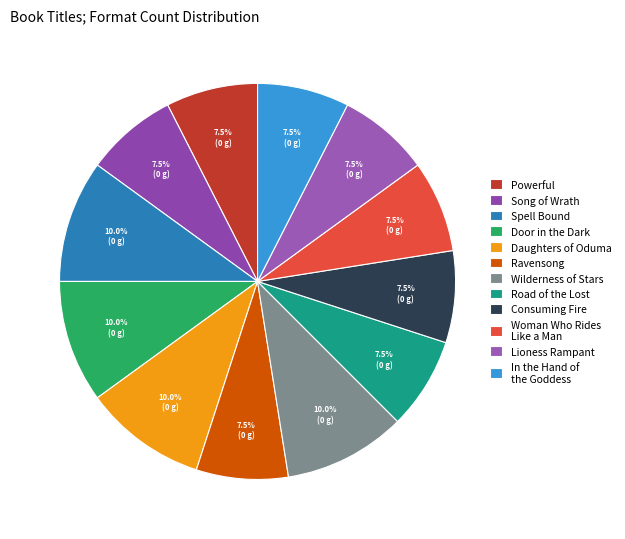

Count the number of slices in the pie.

12